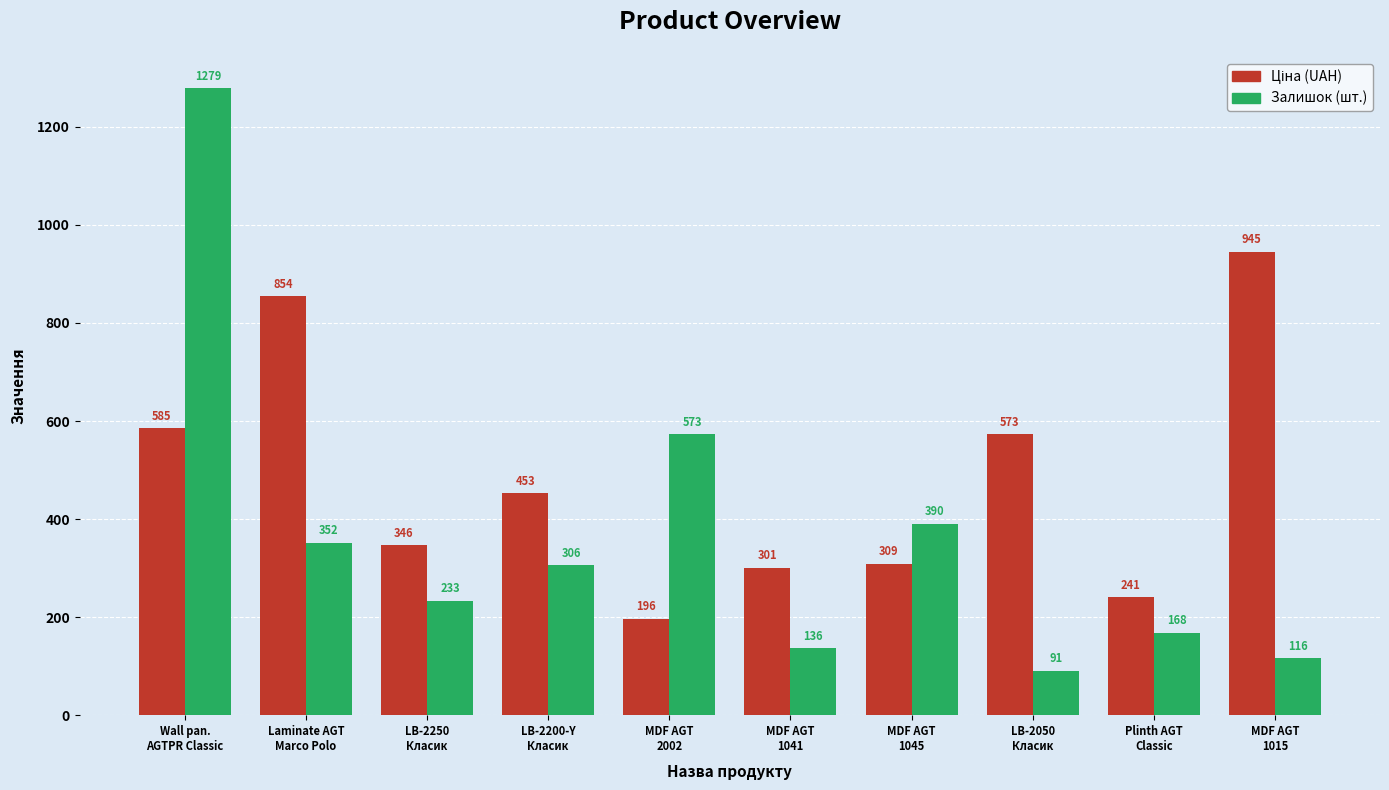

Are the bars horizontal?

No